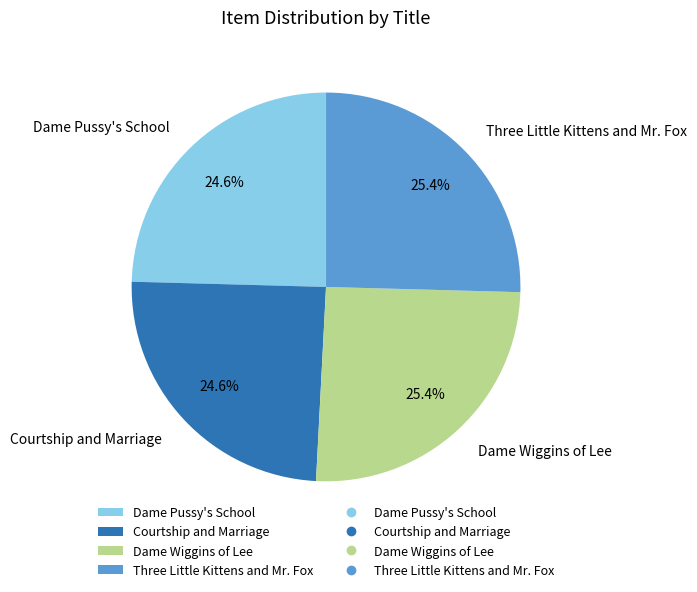

Does Courtship and Marriage represent more than half of the total?

No